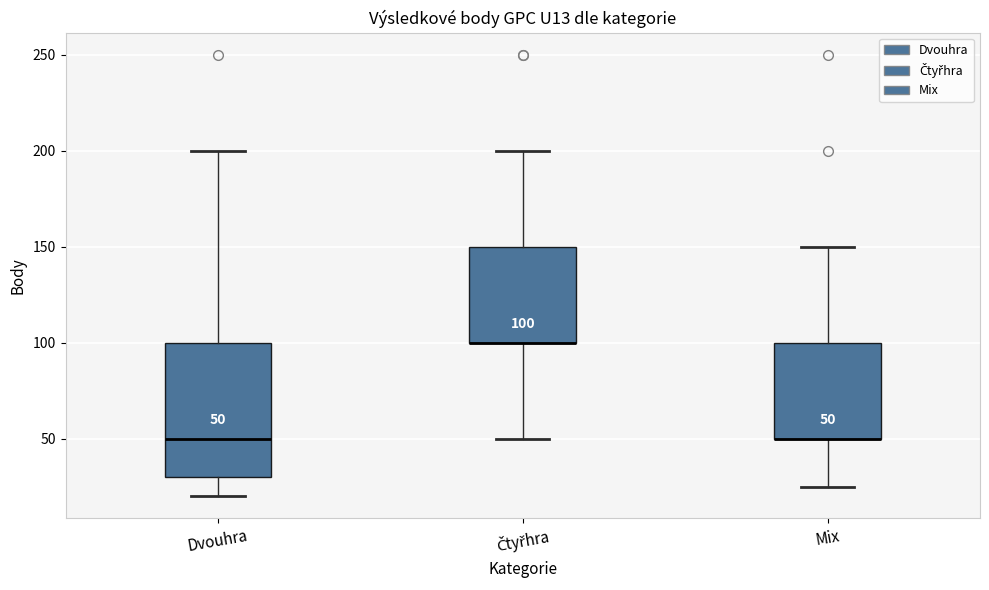

Which box is the tallest, from its lower edge to its upper edge?

Dvouhra